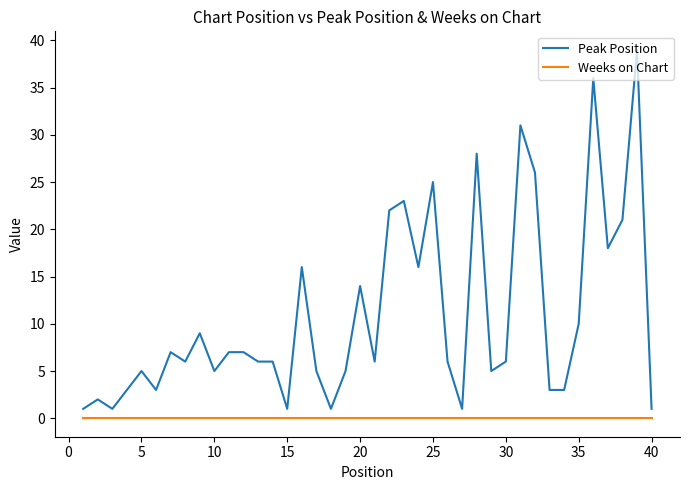

Is this an area chart (filled region under the line)?

No